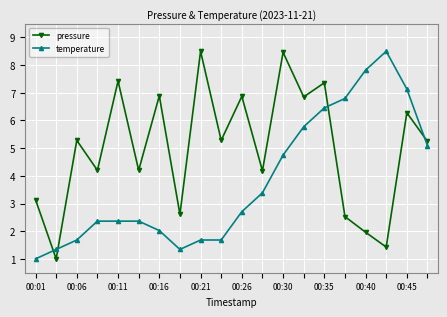

At how many categories does at least one series exceed 6?

11